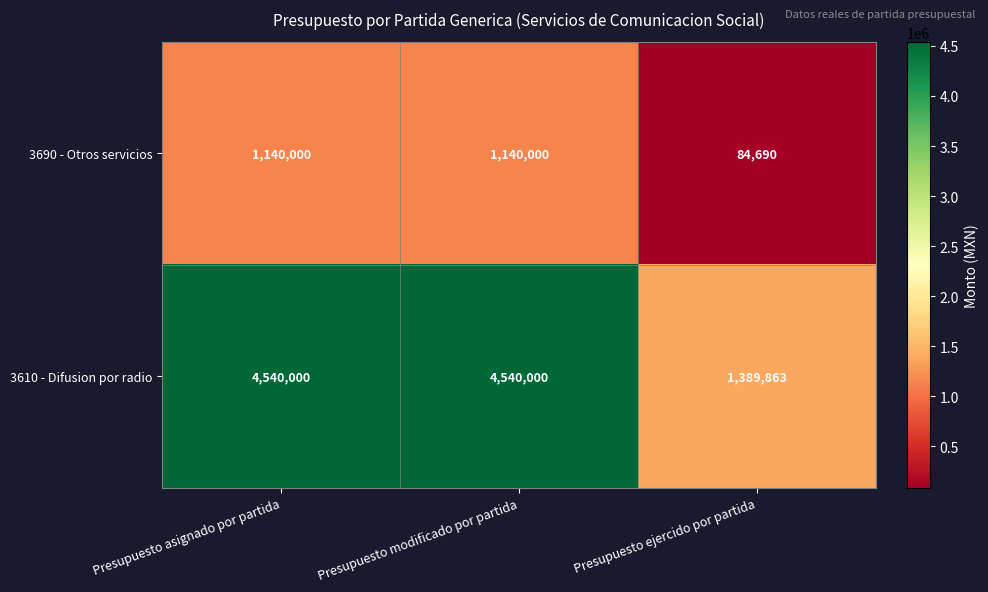

Count the 3610 - Difusion por radio values in the range 1389863 to 4540000.

3